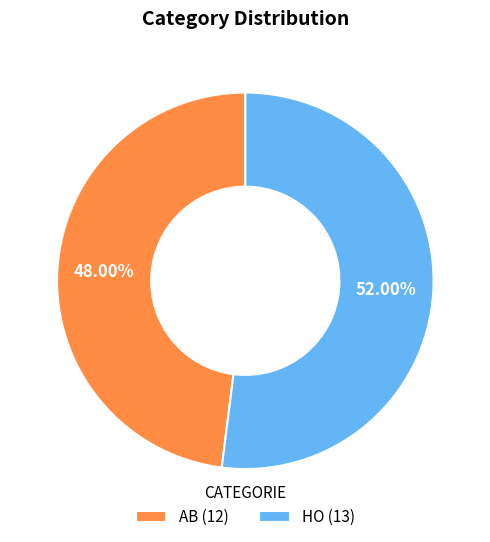

To the nearest percent, what is the difference between the AB and HO slice percentages?

4%